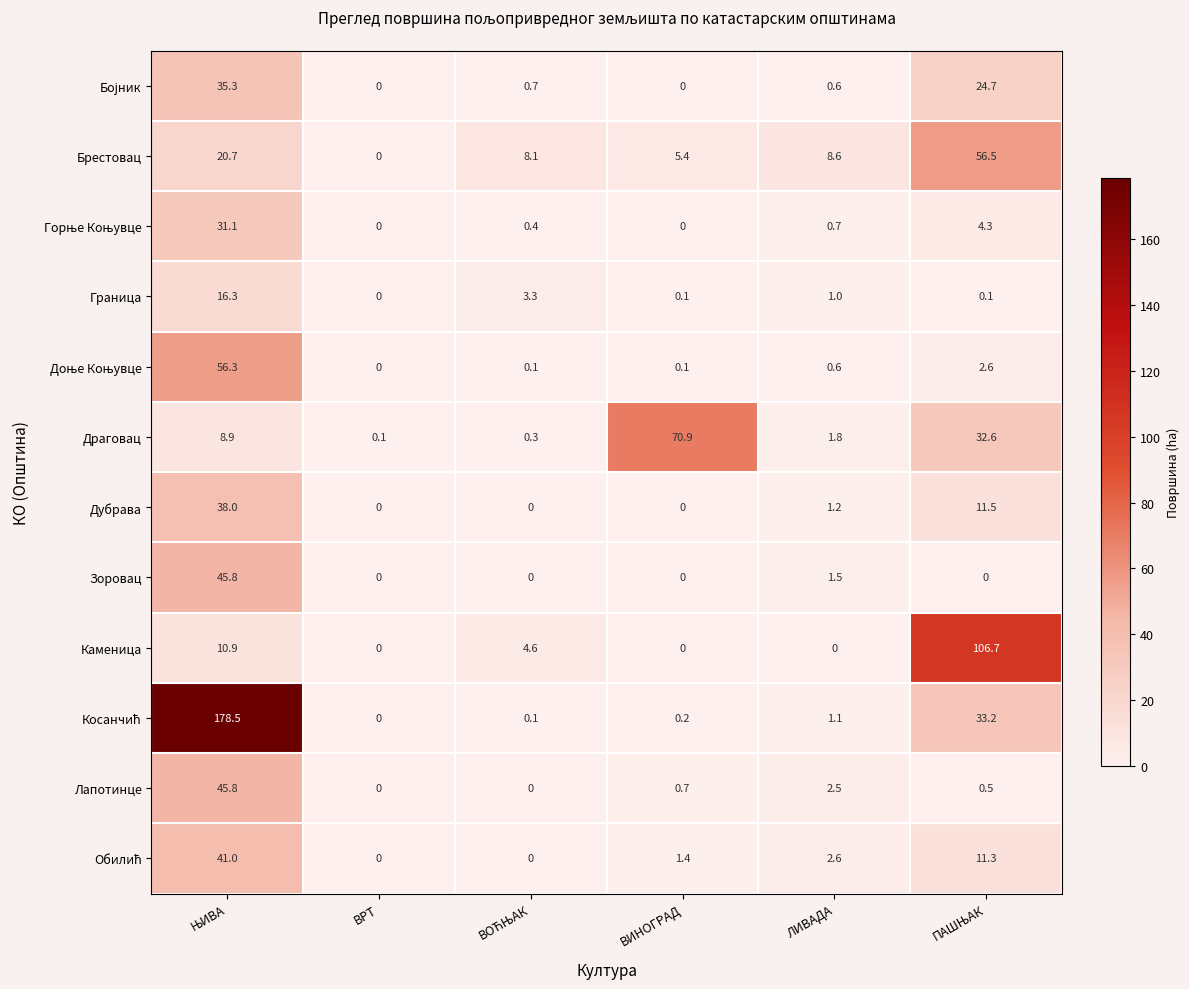

Where is Лапотинце nearest to the value 22?

ЛИВАДА